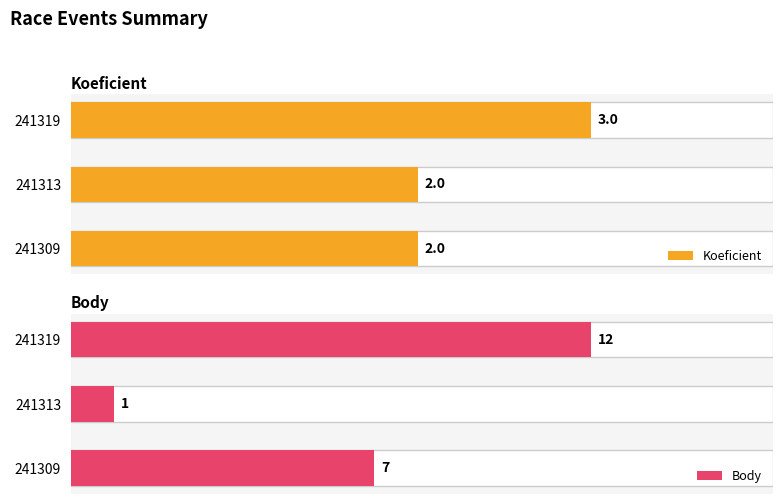

What is the total value across all series at 241309?

9